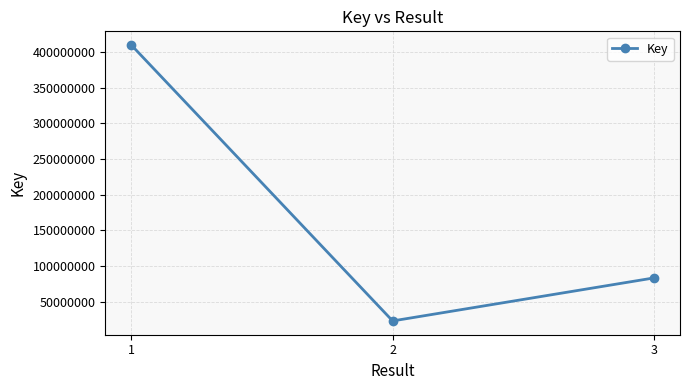

Reading right to left, list all the values displayed in this chart.

83430962	23195470	409595560